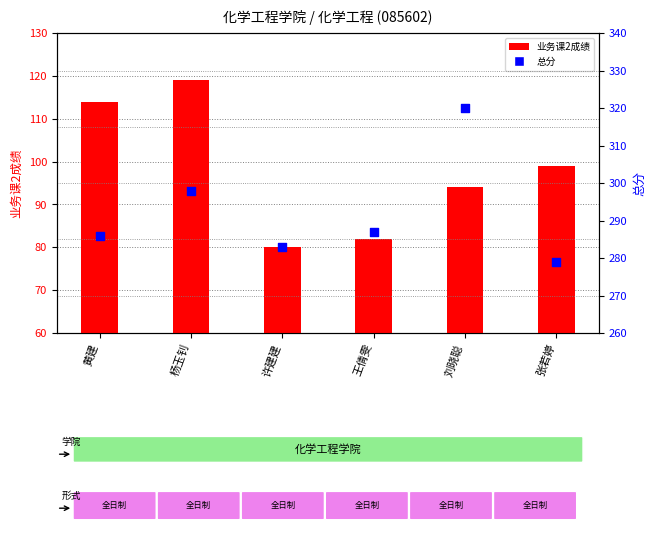

What is the total value across all series at 王倩雯?

369